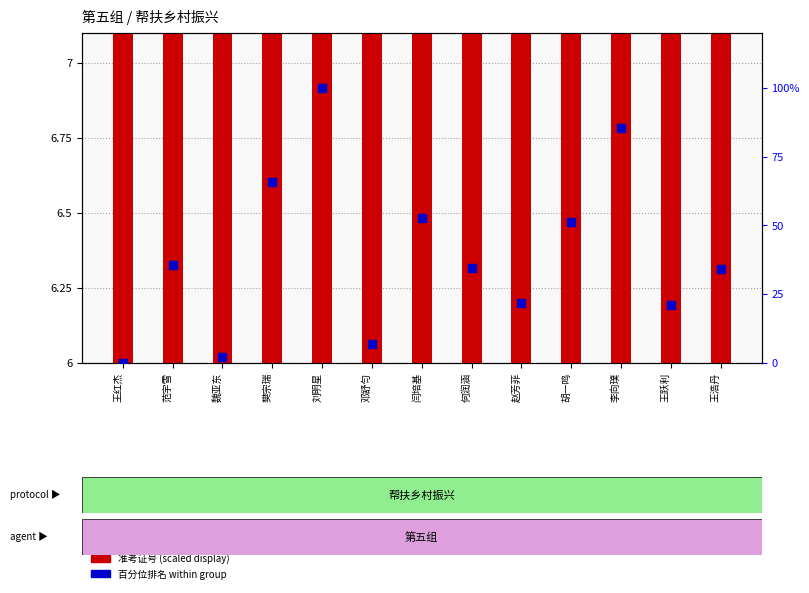

Which series has the widest spread of Y values?

百分位排名